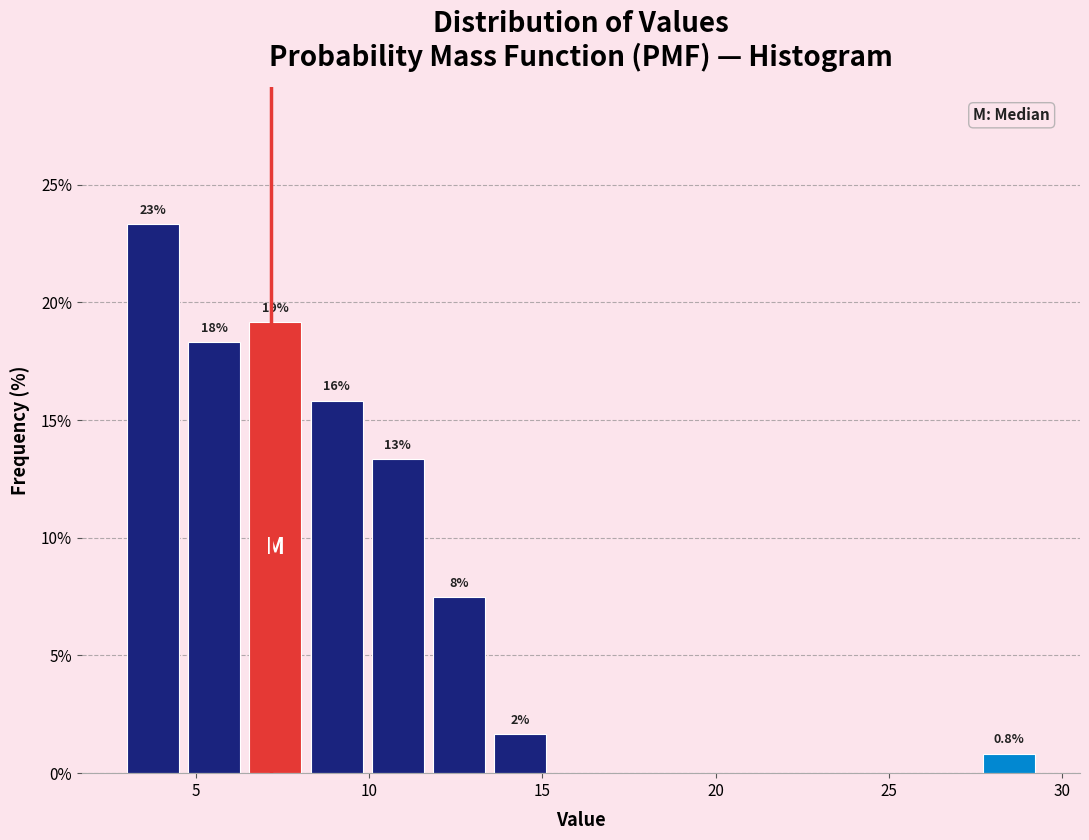

Around what value on the x-axis is the tallest bar? Give the approximate position of its centre, as read against the axis.

4.0